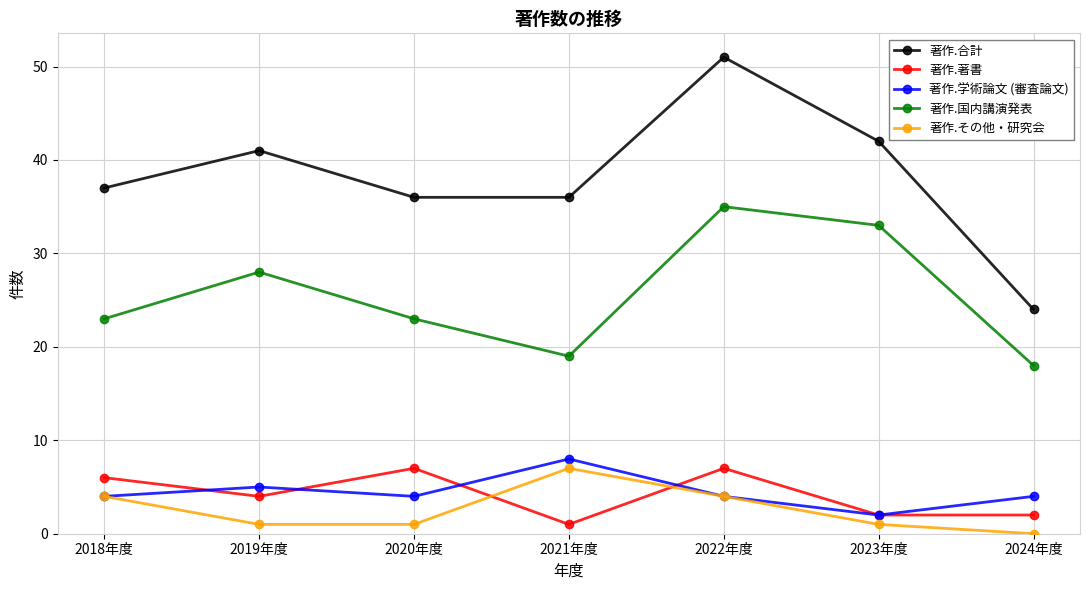

Count the number of categories in the chart.

7